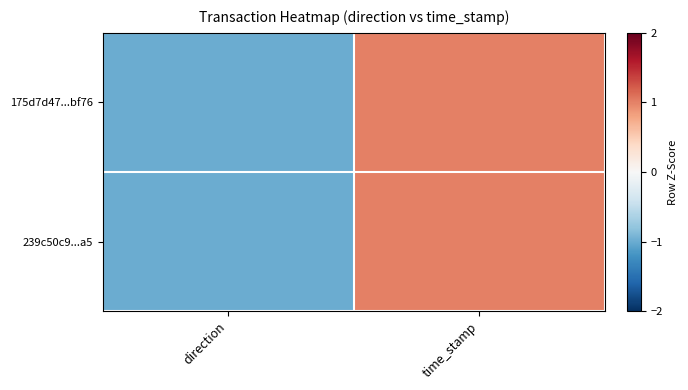

List the series in order of their peak value, lowest first.

175d7d47...bf76, 239c50c9...a5